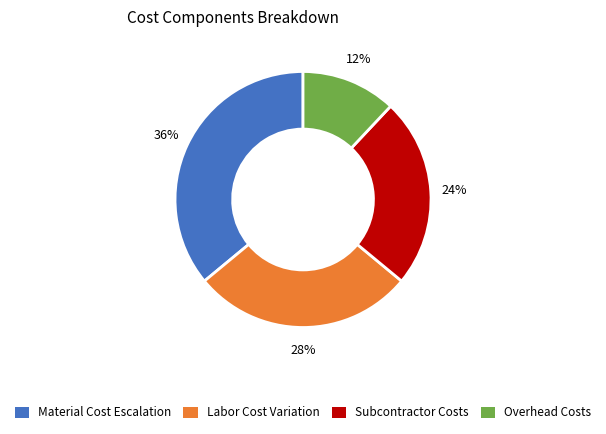

Does any single category account for the majority?

No